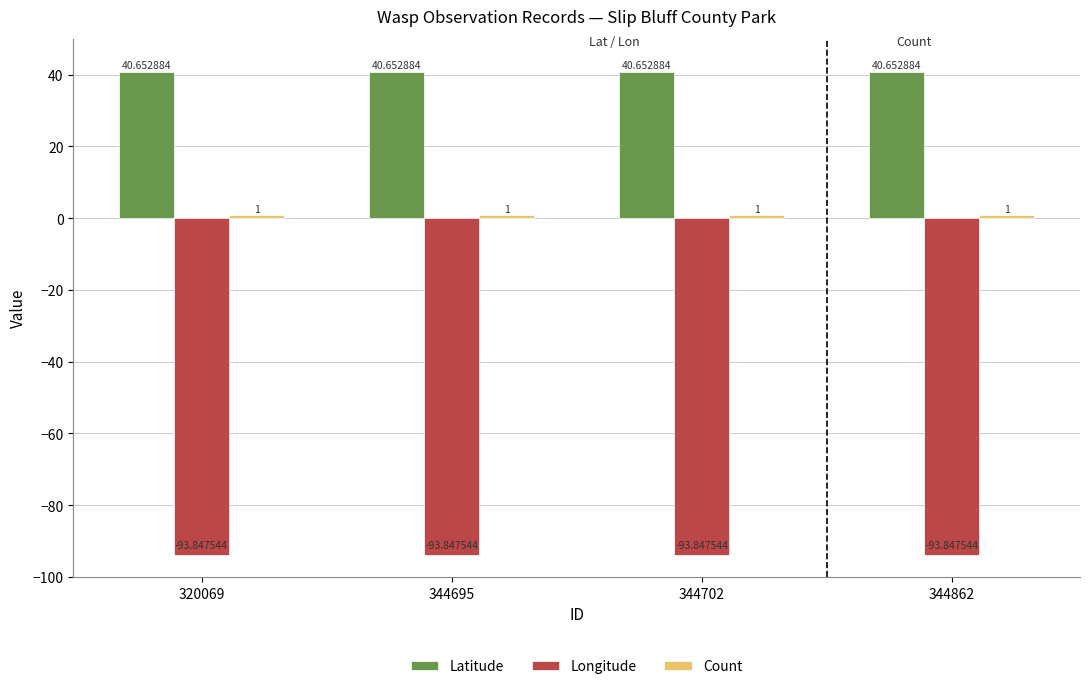

What is the spread (max minus min) of values at 344702?

134.5